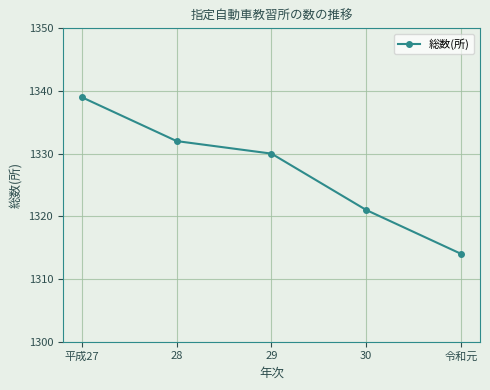

At which category does the chart reach its minimum across all series?

令和元